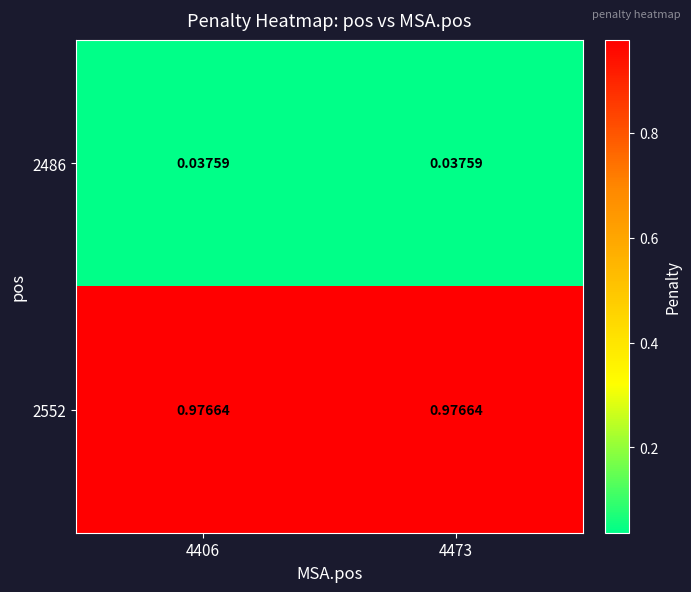

How many distinct data groups are displayed?

2